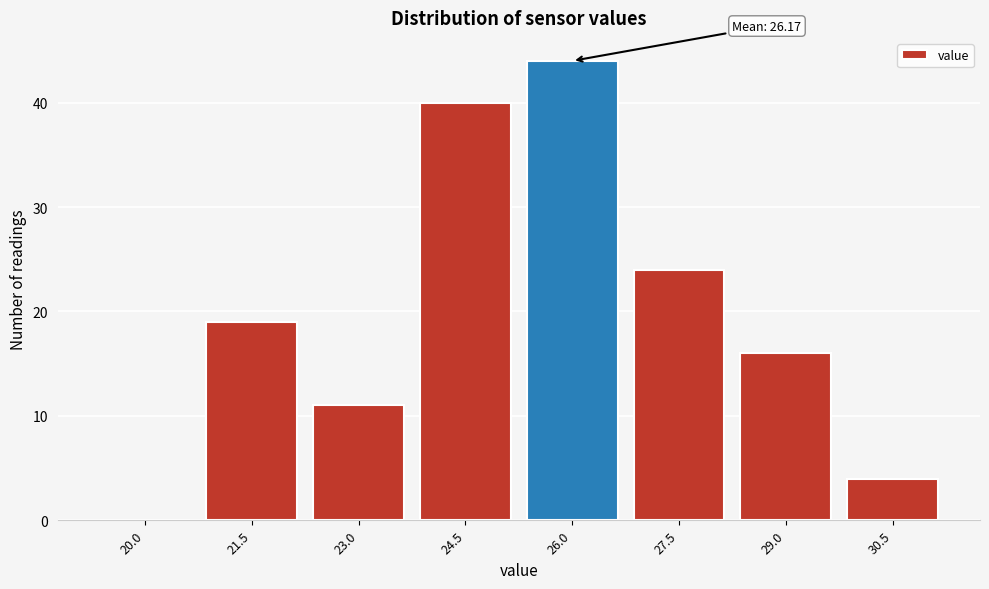

Reading right to left, extract all data points from this chart.

30.5=4	29.0=16	27.5=24	26.0=44	24.5=40	23.0=11	21.5=19	20.0=0